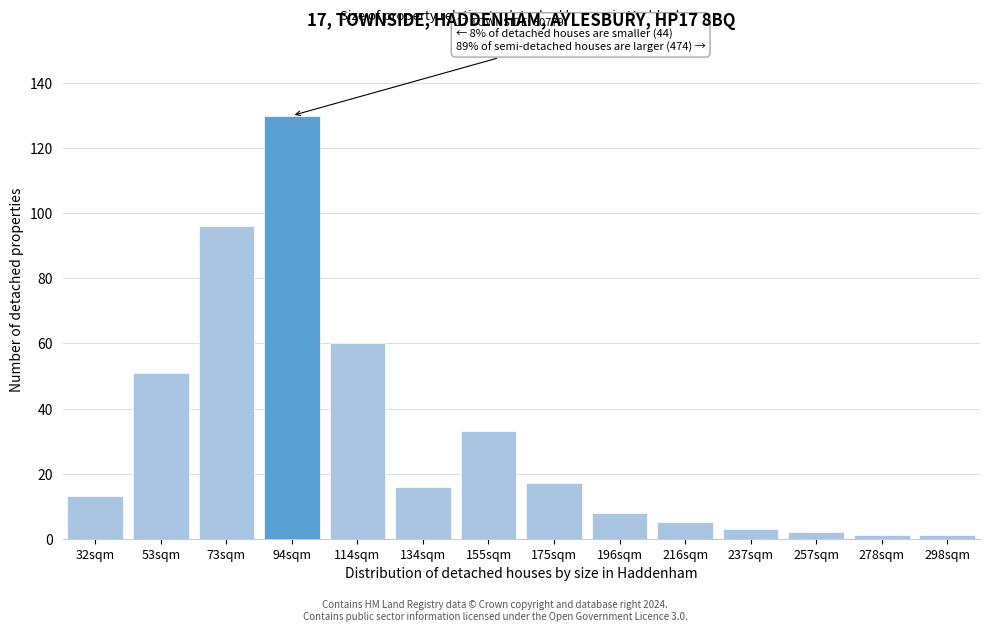

Reading right to left, list all the values displayed in this chart.

1	1	2	3	5	8	17	33	16	60	130	96	51	13